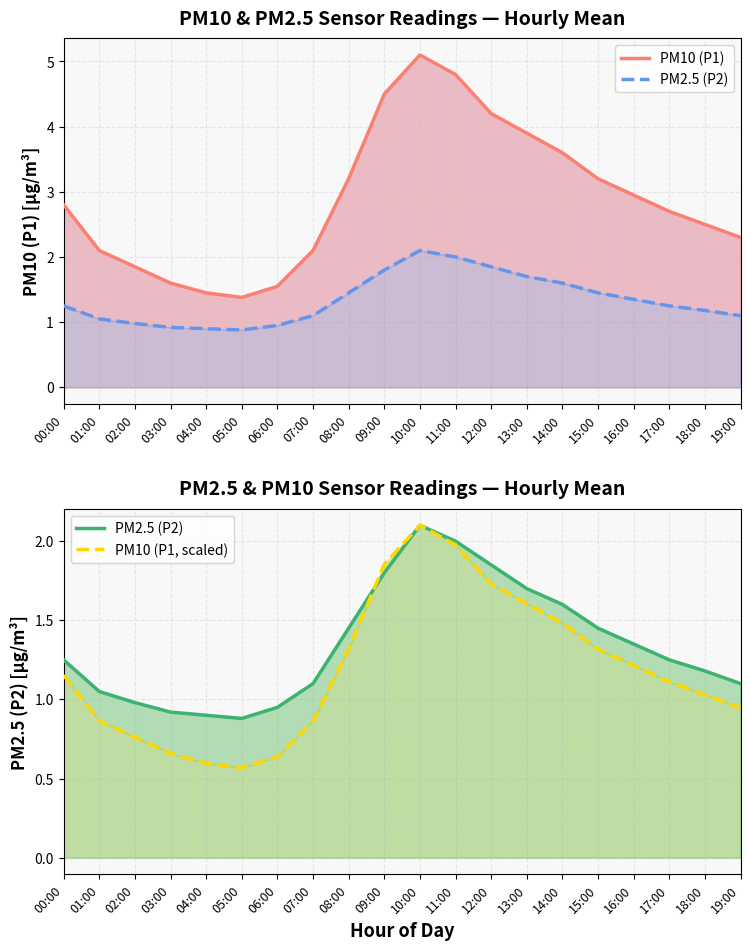

In PM10 (P1, scaled), how many points are higher than both neighbors (excluding endpoints)?

1